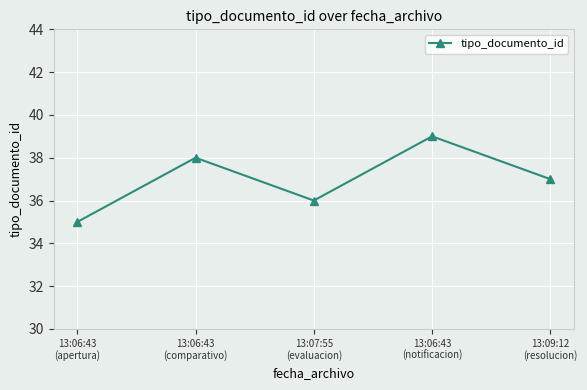

What is the value of the 2nd point from the left?

38